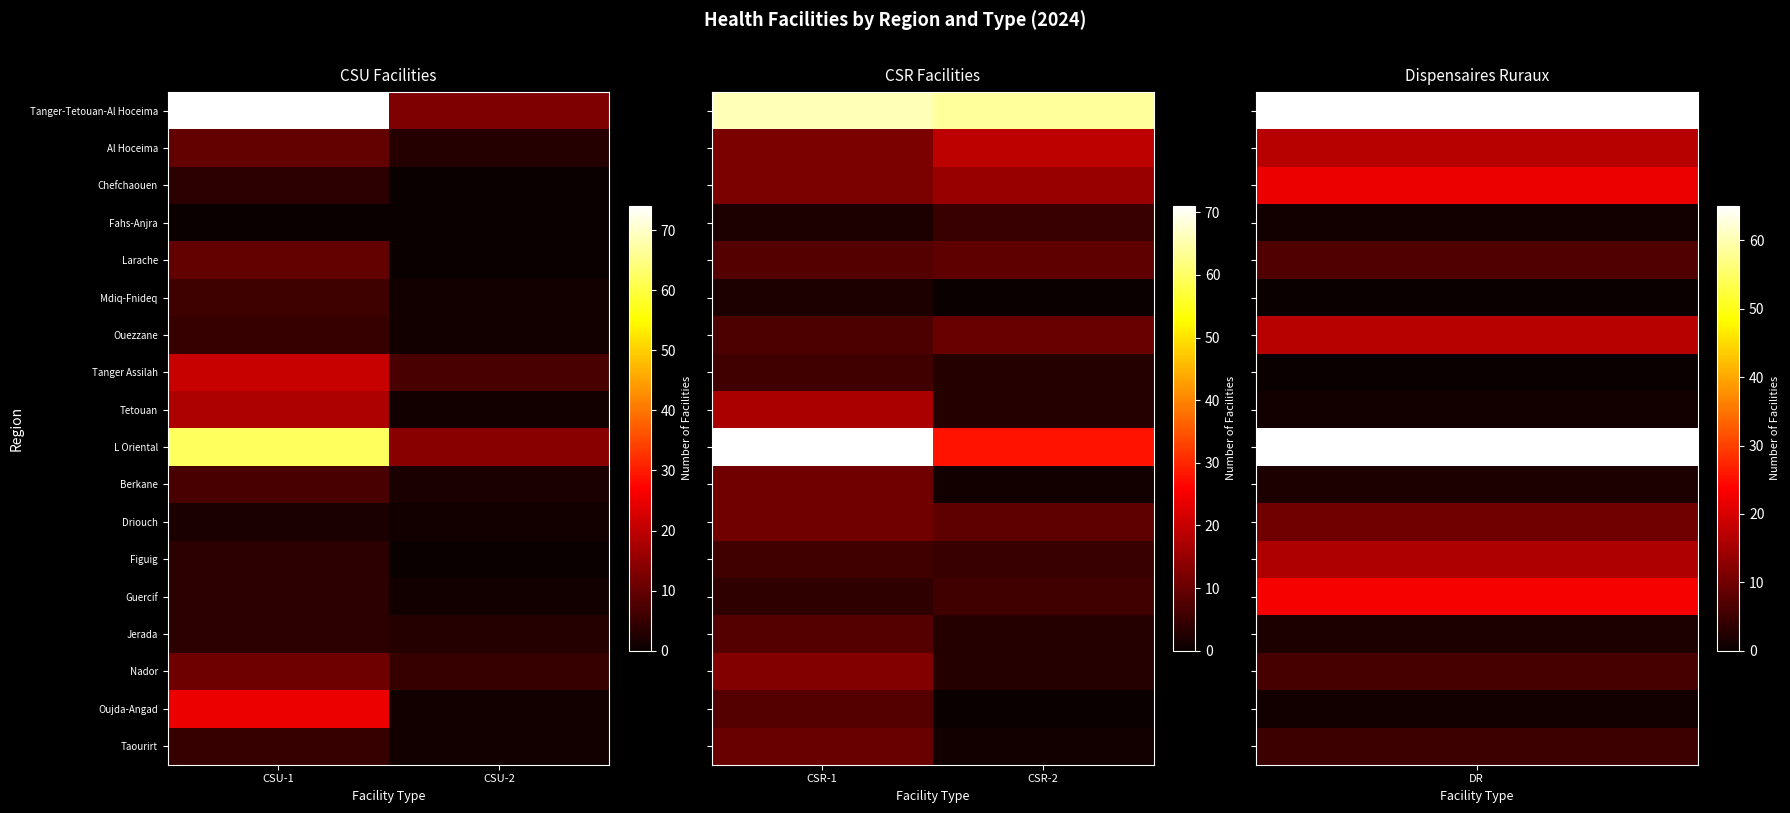

What is the sum of all Al Hoceima values?

31